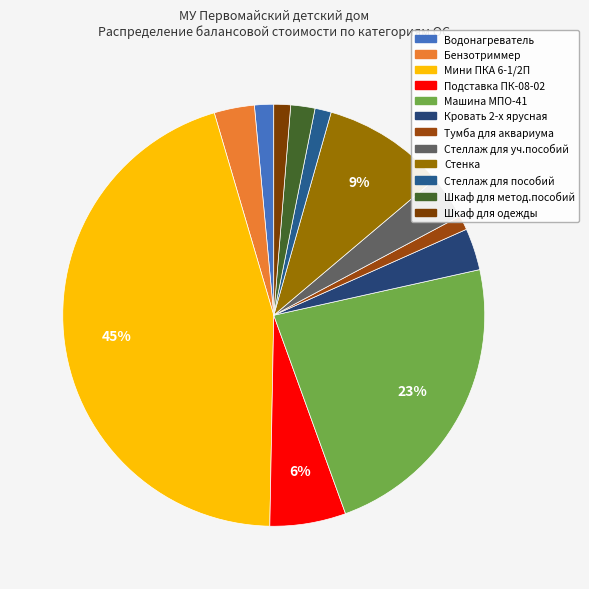

Count the number of slices in the pie.

12